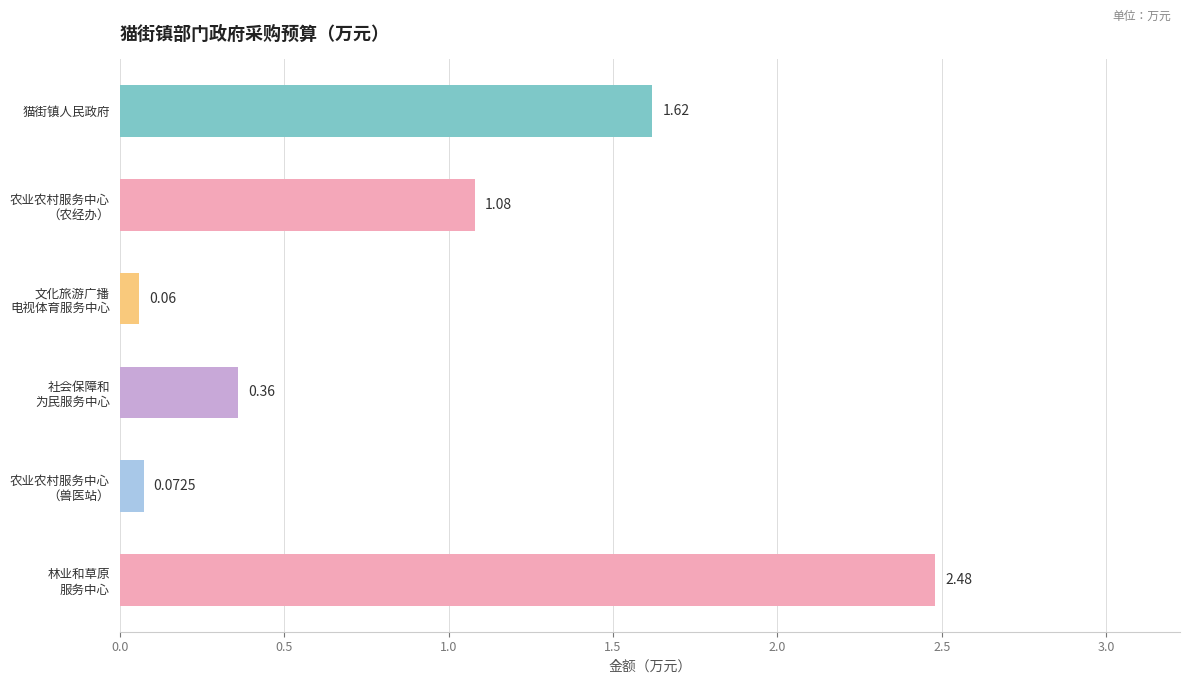

Rank the categories by value from highest to lowest.

林业和草原
服务中心, 猫街镇人民政府, 农业农村服务中心
（农经办）, 社会保障和
为民服务中心, 农业农村服务中心
（兽医站）, 文化旅游广播
电视体育服务中心